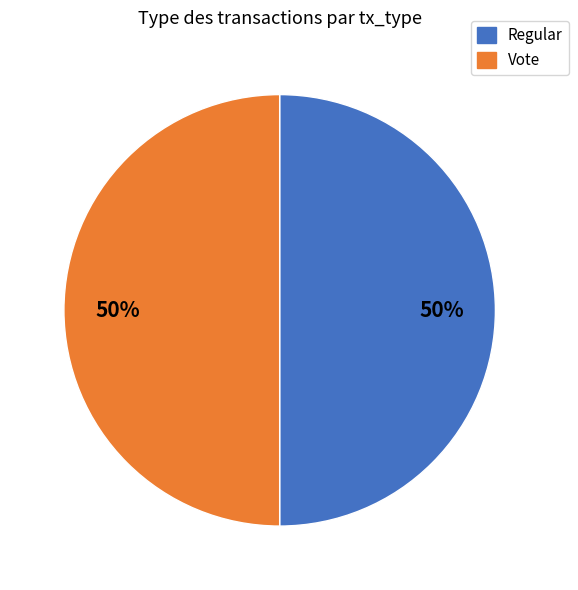

To the nearest percent, what portion does Regular represent?

50%